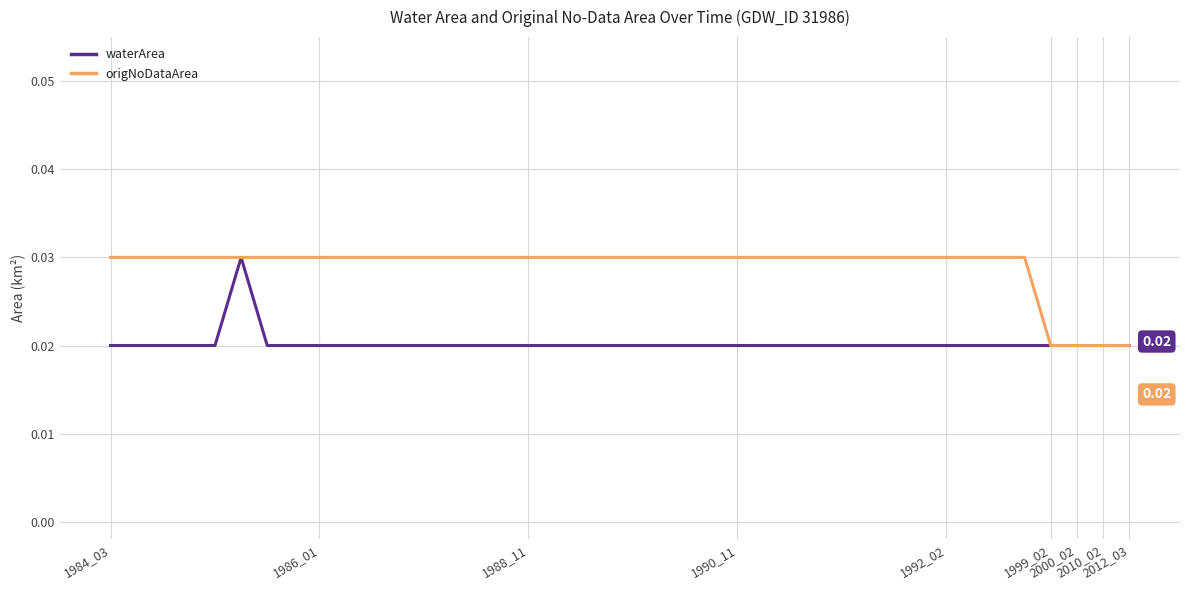

What are all the series names shown in the legend?

waterArea, origNoDataArea